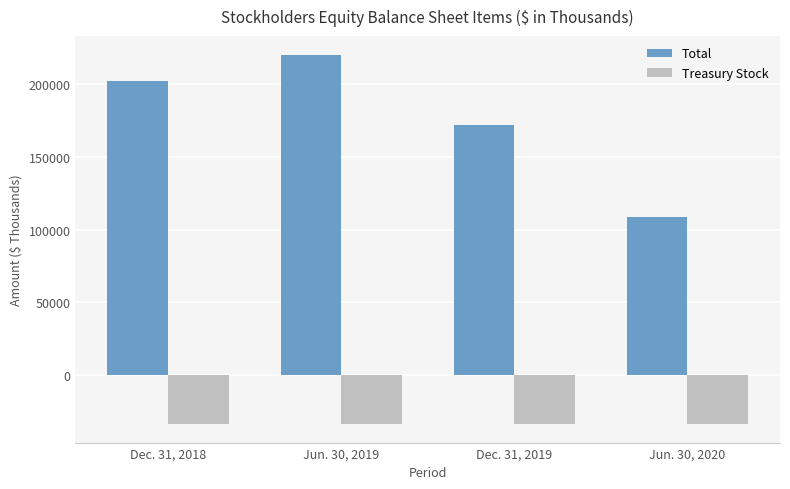

What is the maximum value shown in the chart?

220120